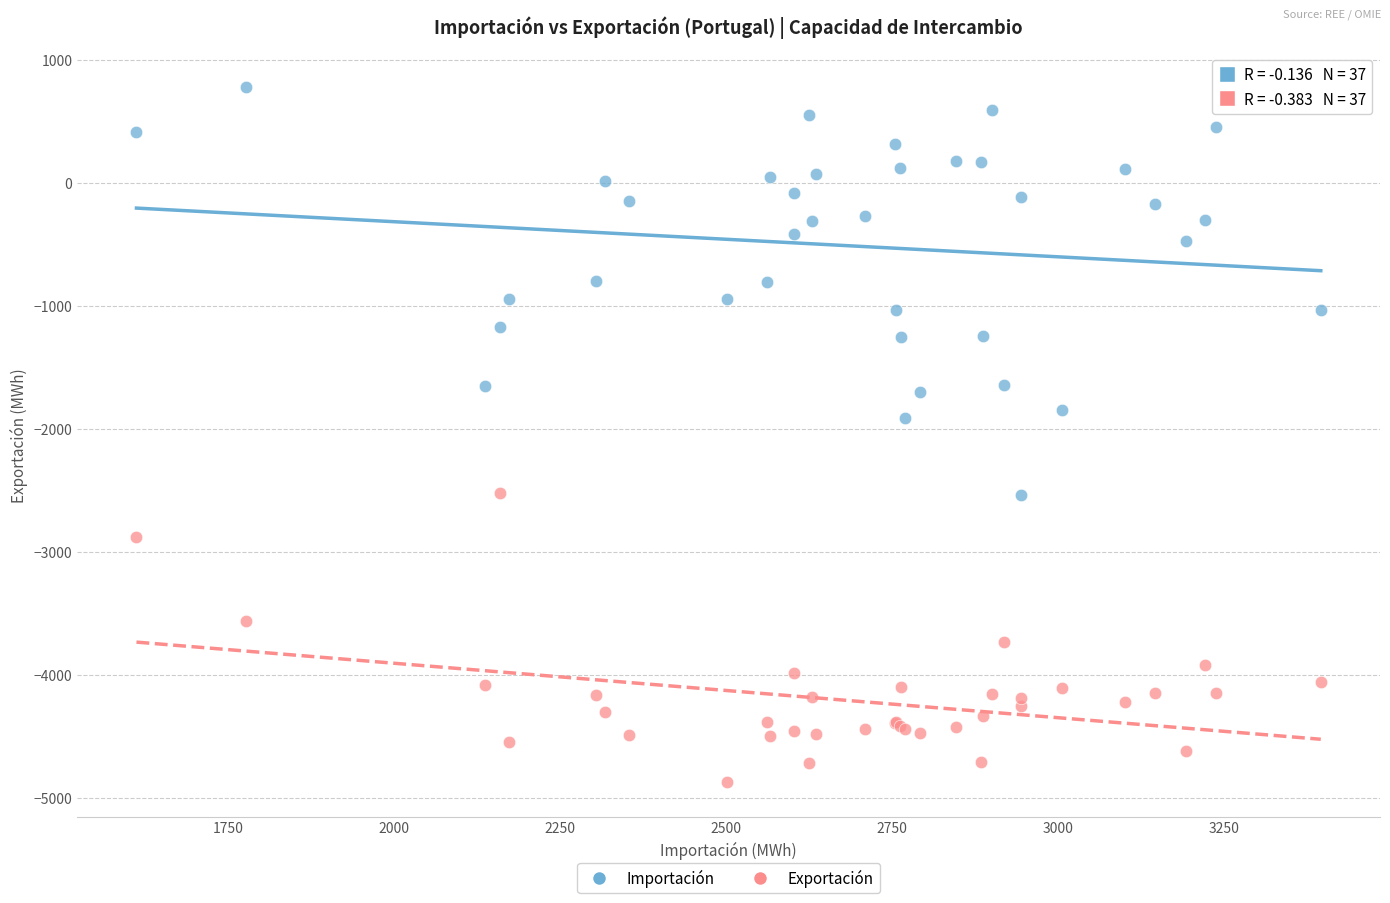

Which series has the largest Y range (max minus min)?

Importación